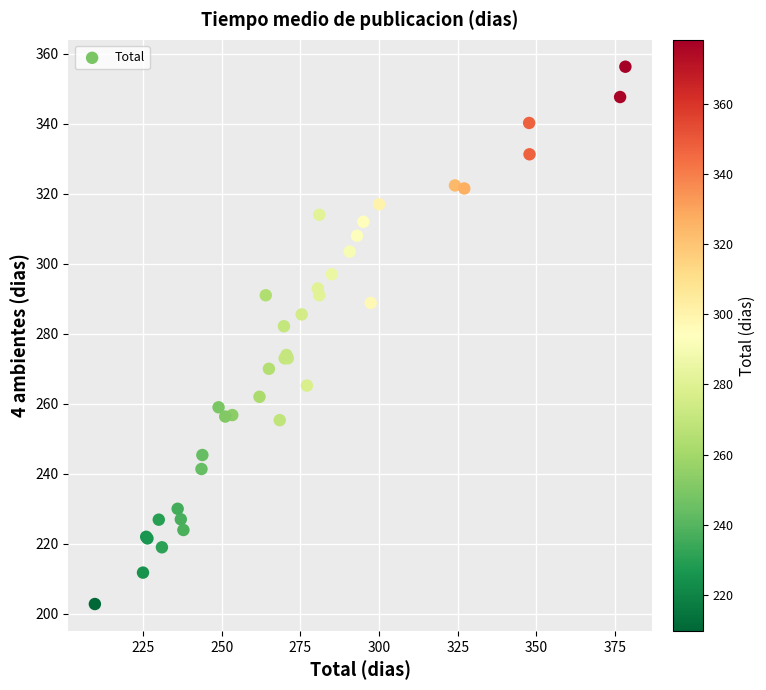

What Y value in the scatter plot is closest to 279?

282.2